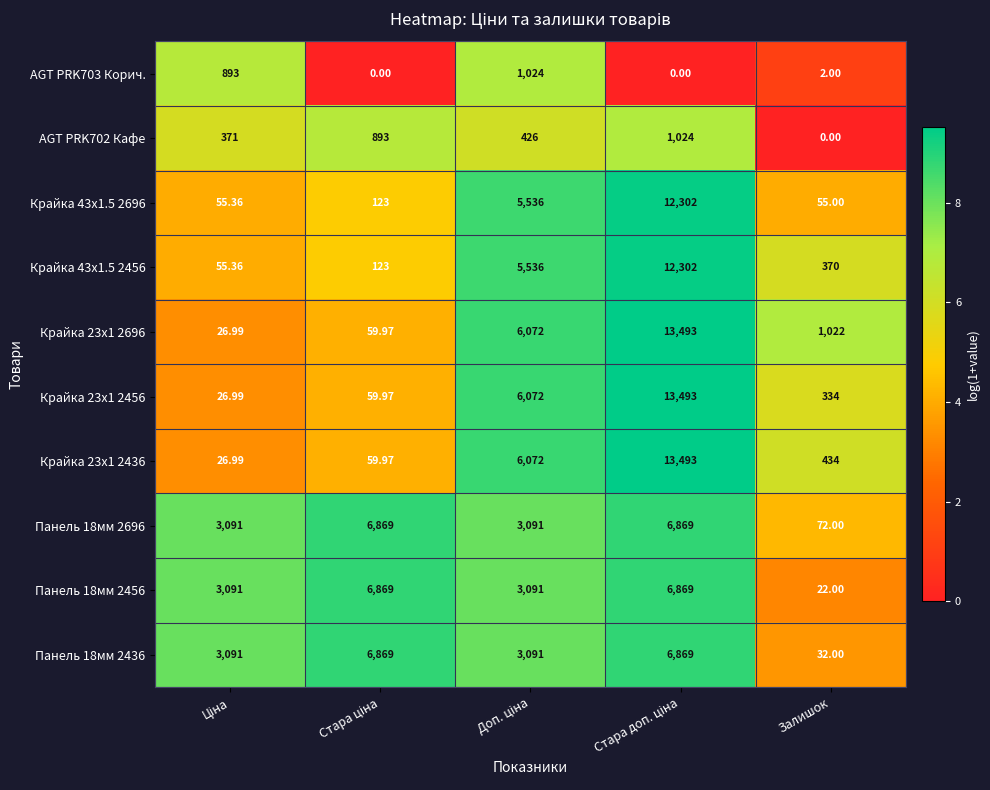

At which label does AGT PRK702 Кафе reach its minimum?

Залишок